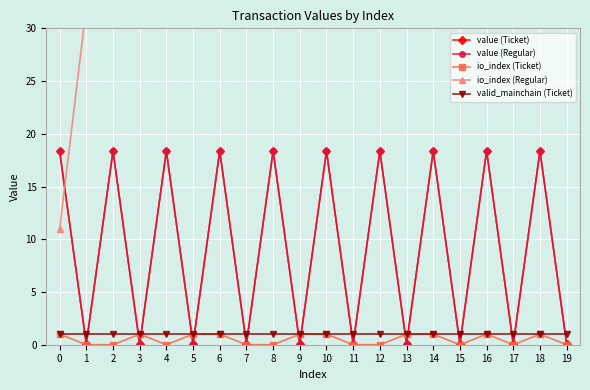

What value does the valid_mainchain (Ticket) series have at 15?

1.0